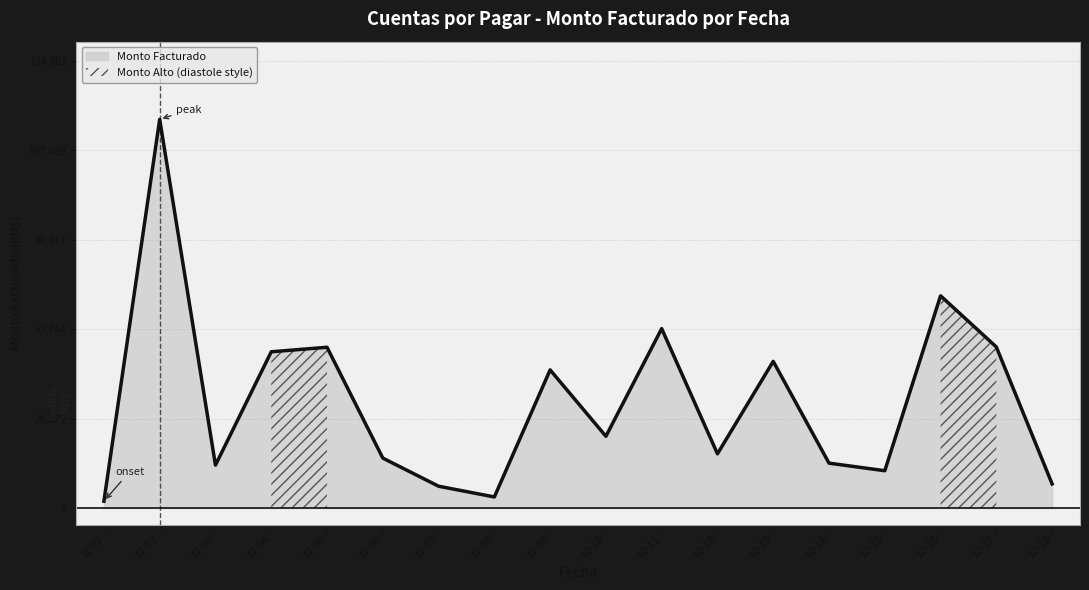

True or false: the data shows 7643.0 at 2024-12-16.

True